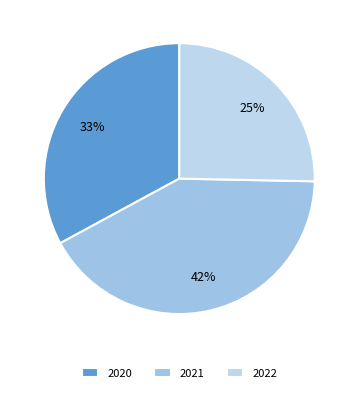

True or false: 2022 accounts for 31% of the total.

False